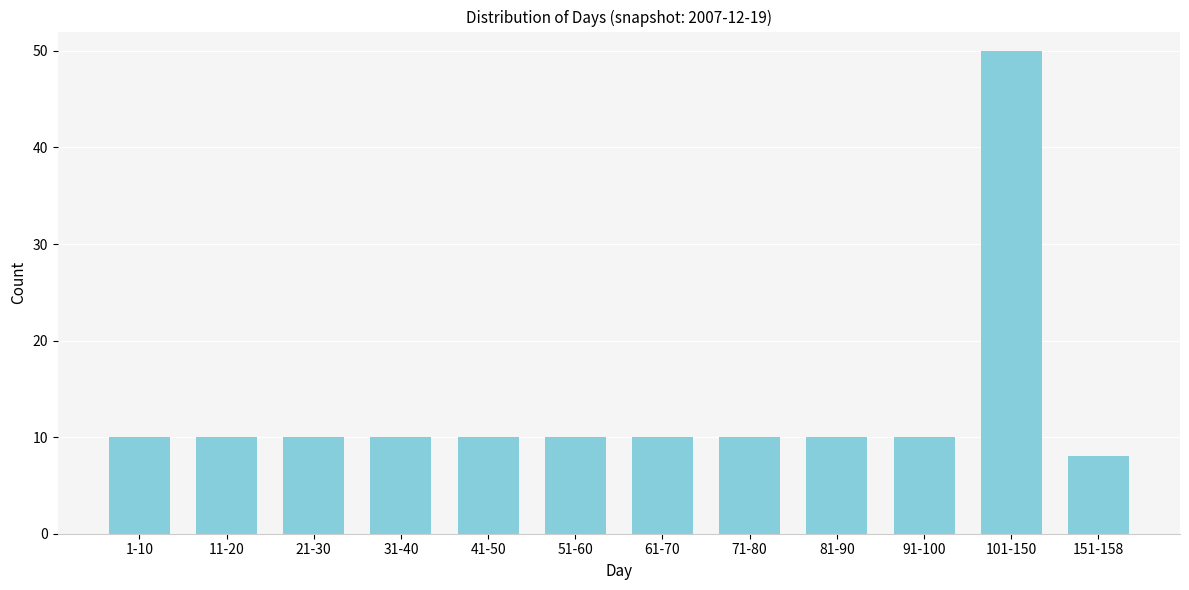

Reading left to right, extract all data points from this chart.

10	10	10	10	10	10	10	10	10	10	50	8